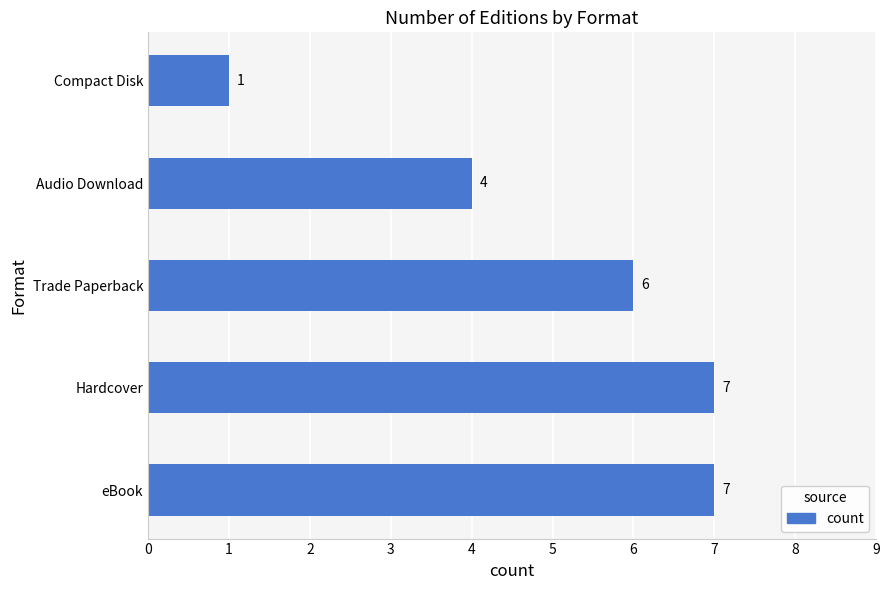

Is it true that the value at Trade Paperback is 4?

False